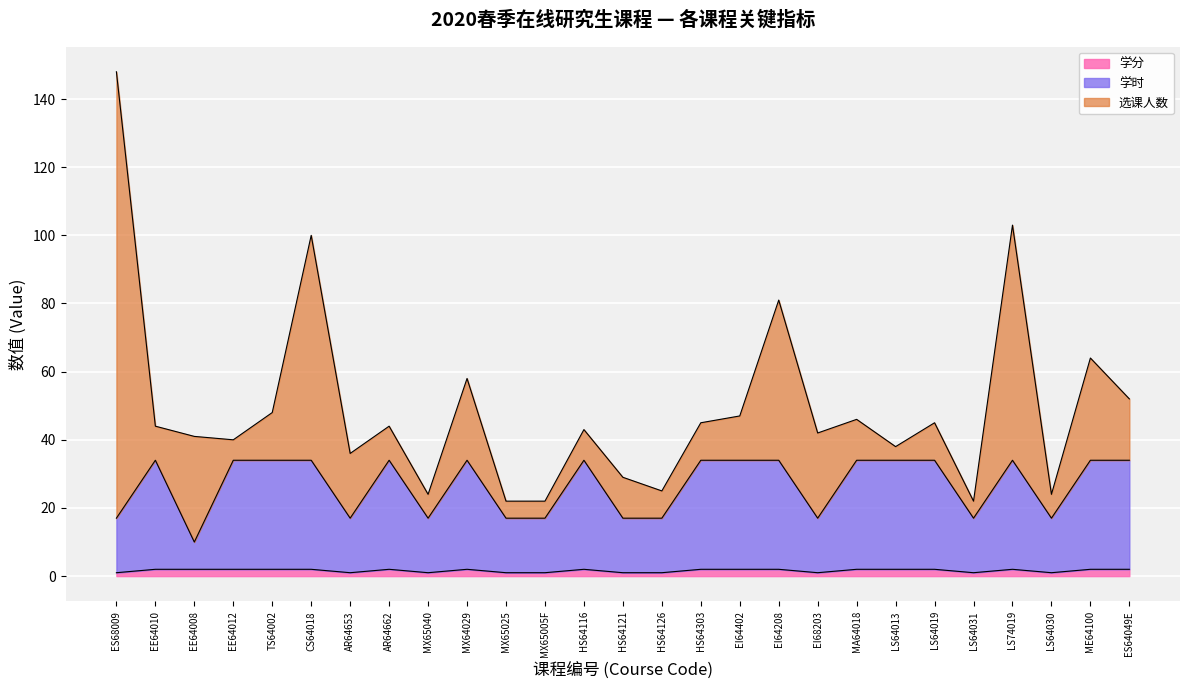

Where is 学分 nearest to the value 1?

ES68009